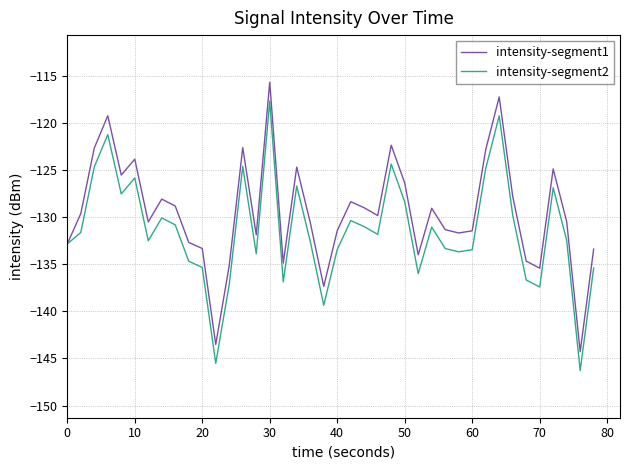

Which series has the largest total across all categories?

intensity-segment1